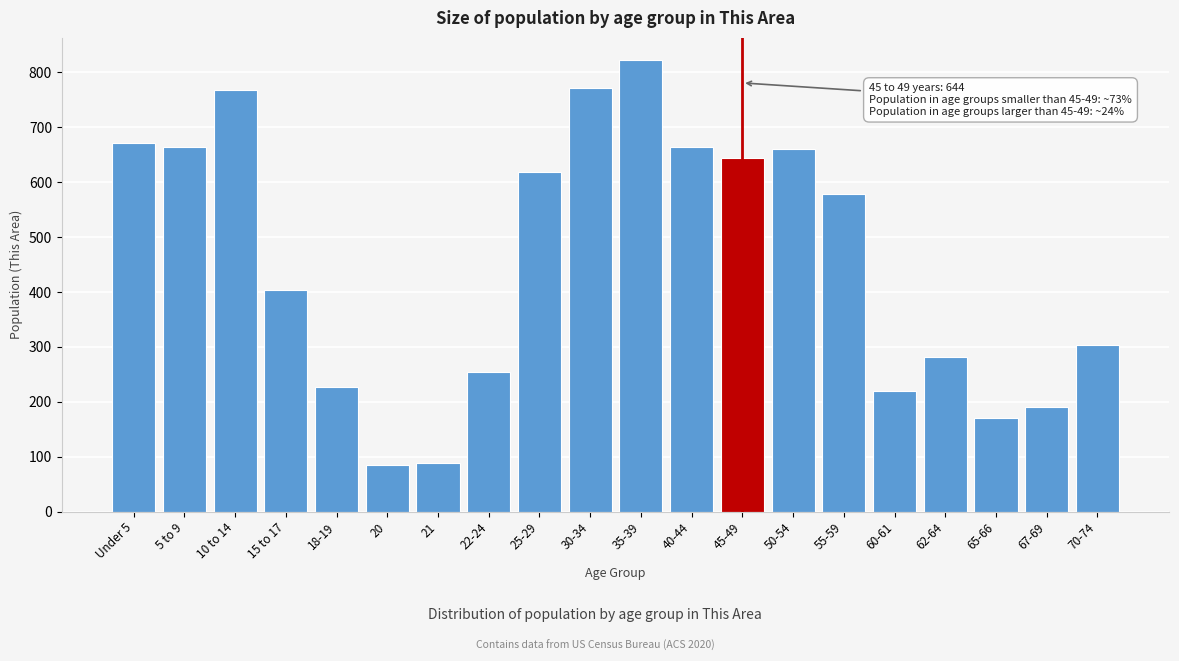

What is the average value?

454